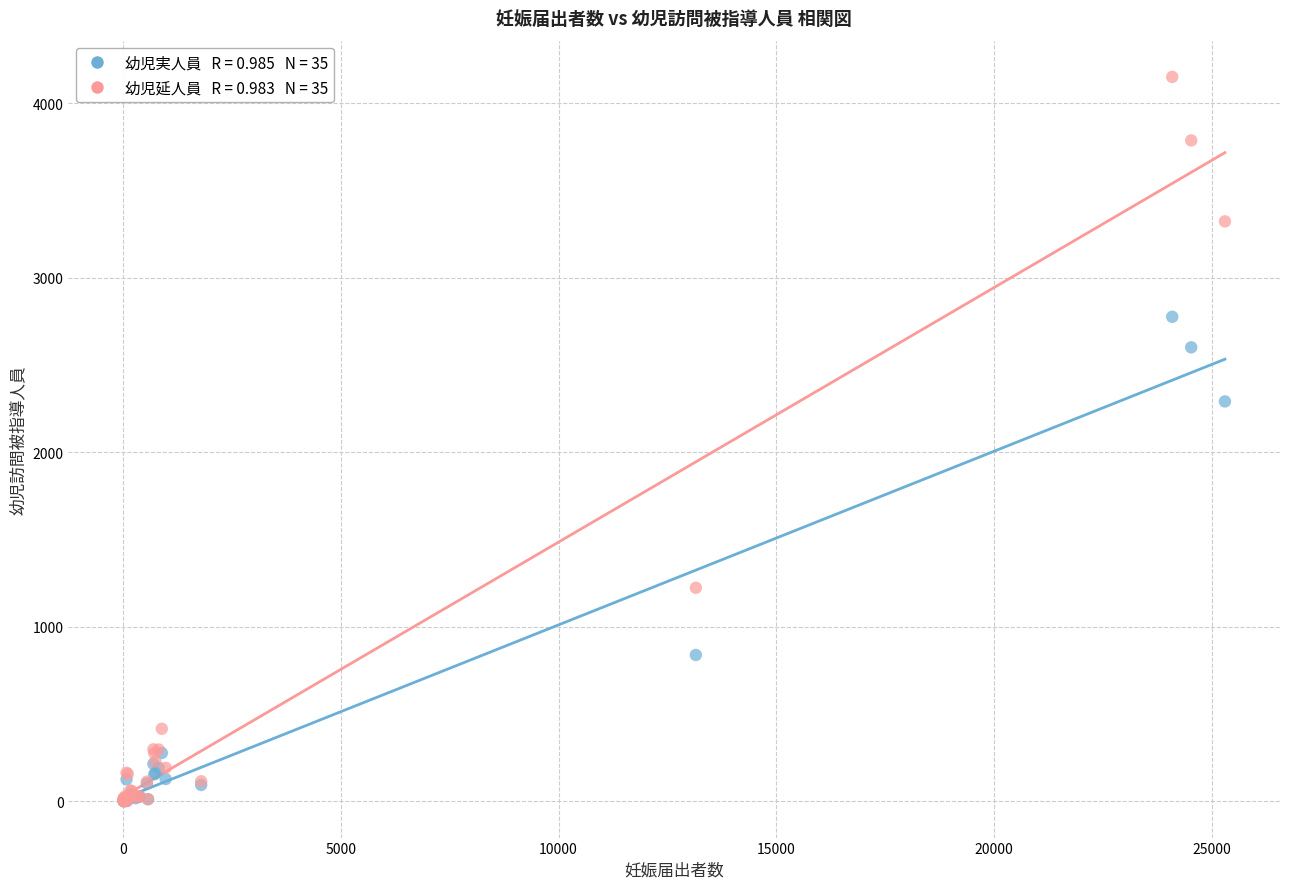

Across all series, what Y value is closest to 2076?

2292